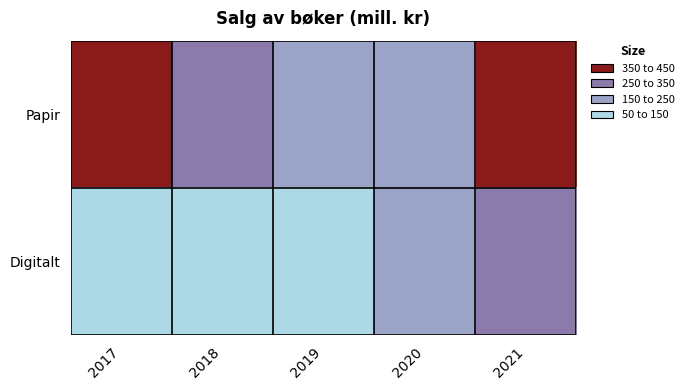

At which category is the sum across all series the highest?

2021